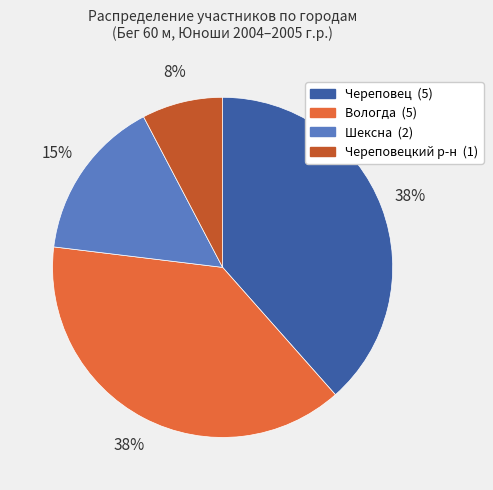

Does any single category account for the majority?

No